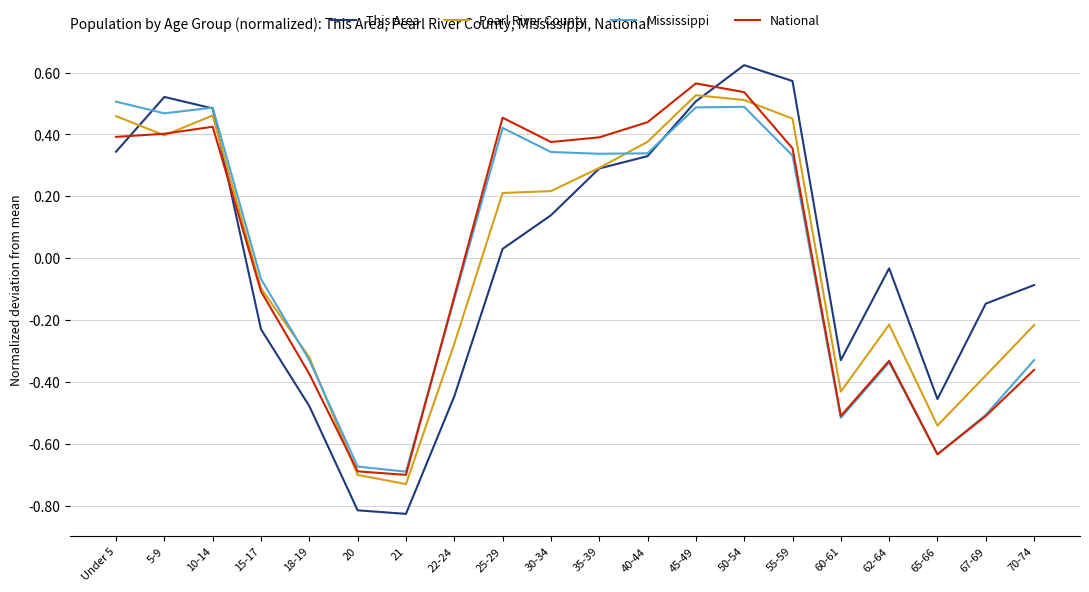

The value of National at 5-9 is 0.6. True or false?

False